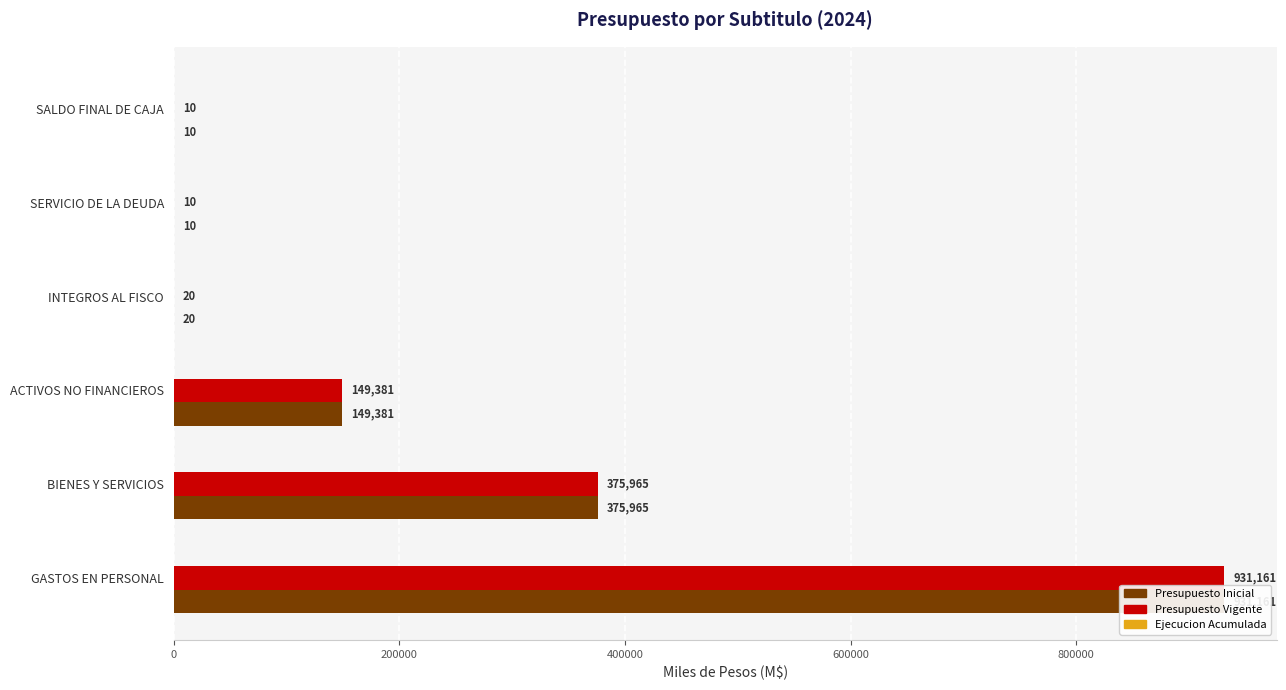

At 0, list the series in order from smallest to largest.

Ejecucion Acumulada, Presupuesto Inicial, Presupuesto Vigente